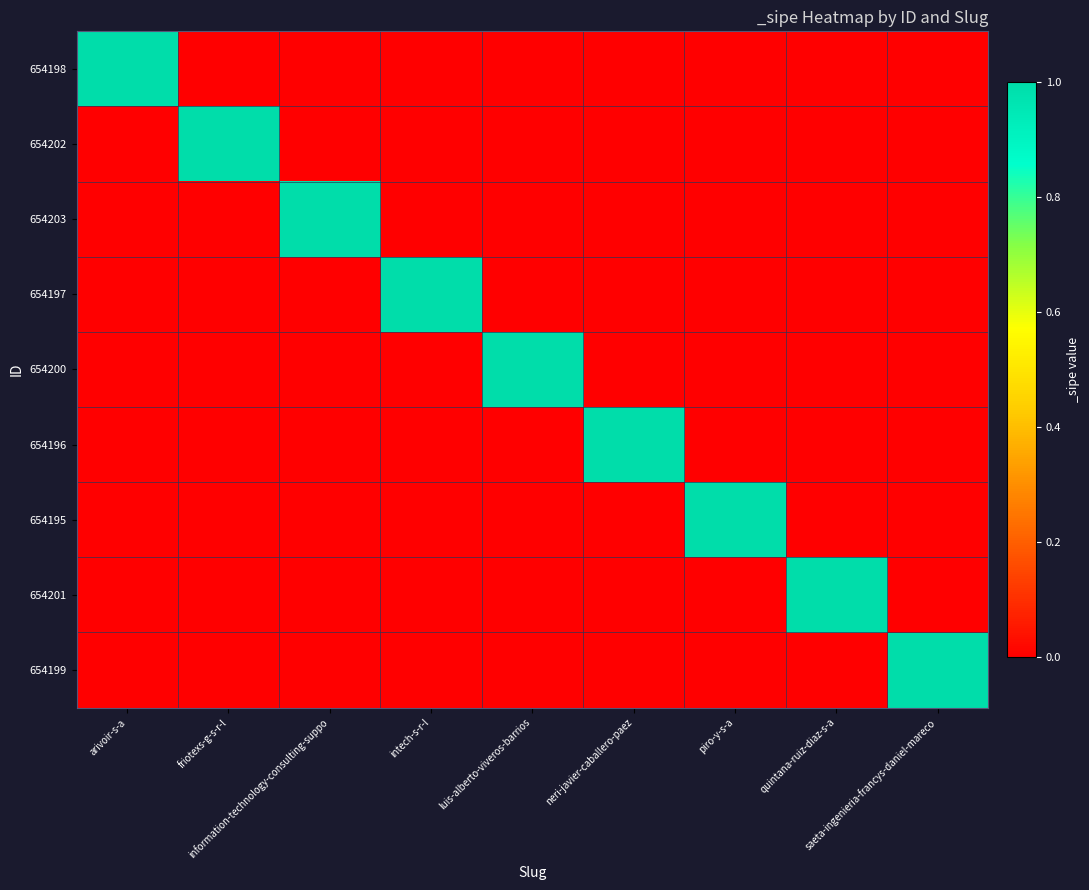

How many series are shown in this chart?

9